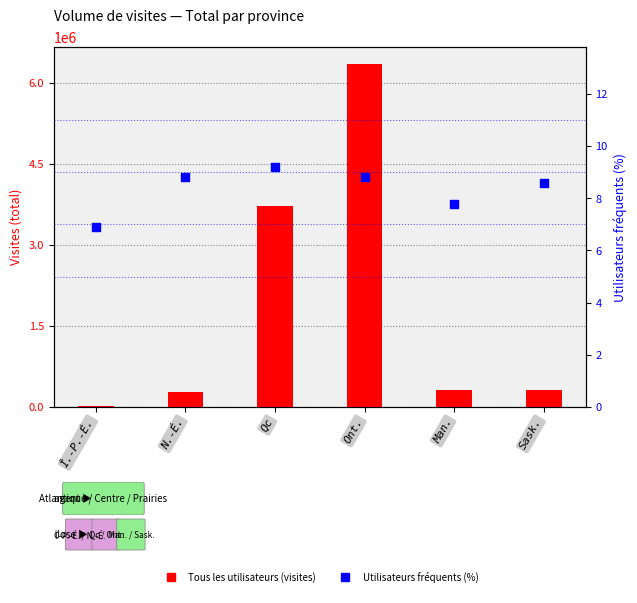

At which category is the sum across all series the highest?

Ont.